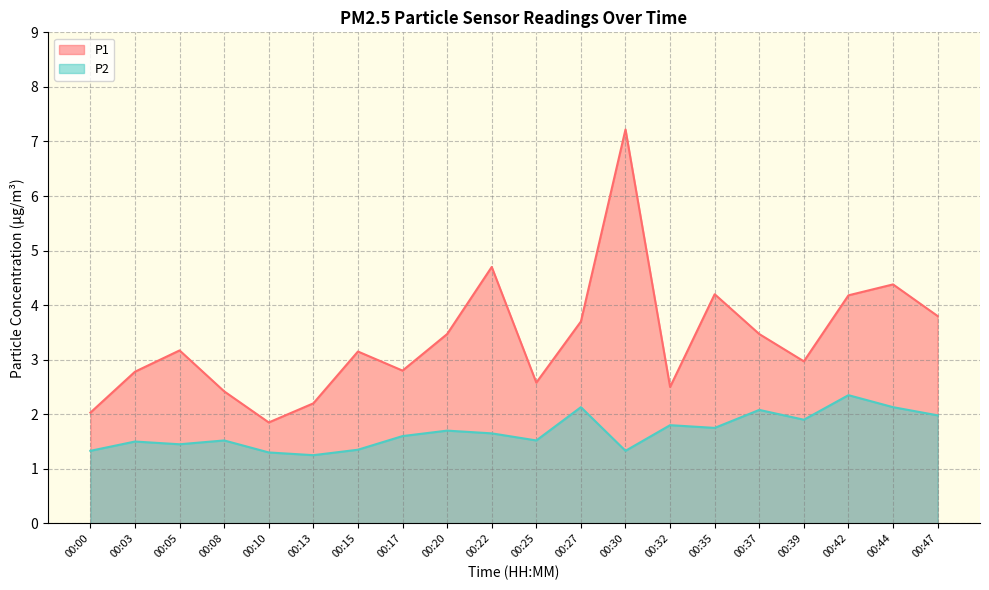

Between 00:20 and 00:25, which series saw the biggest shift?

P1